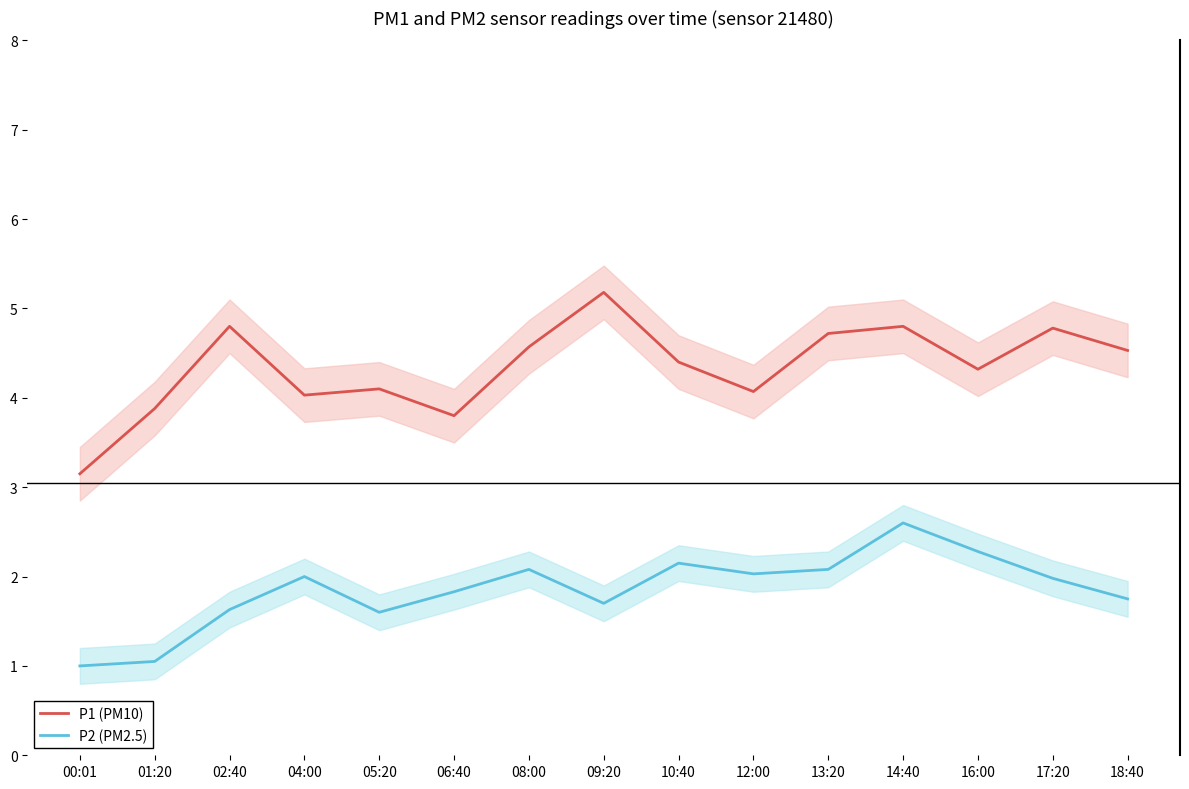

Where is P1 (PM10) nearest to the value 4?

04:00